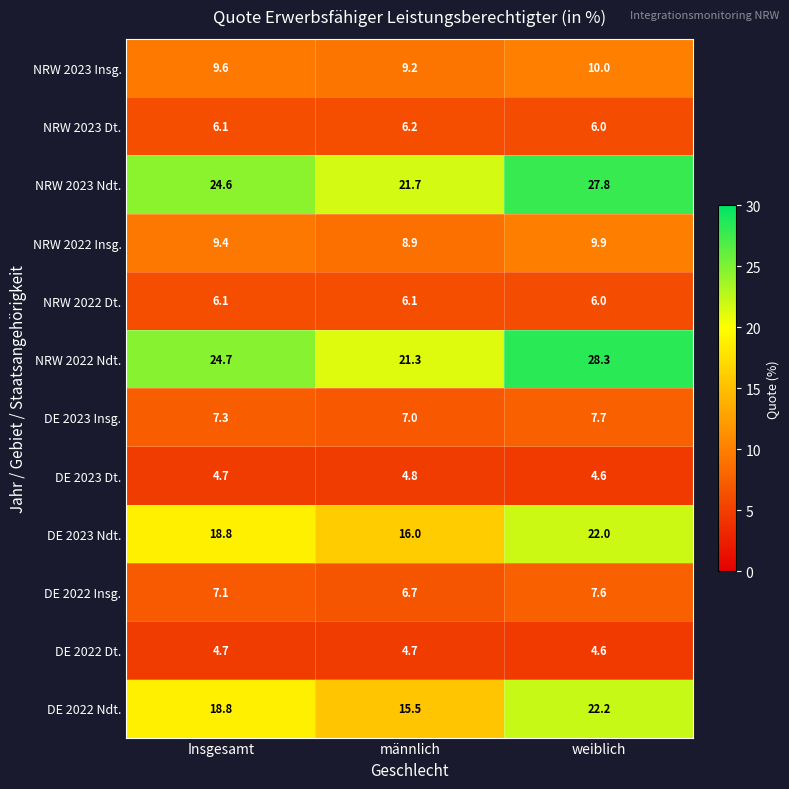

Which series has the largest range (max minus min)?

NRW 2022 Ndt.